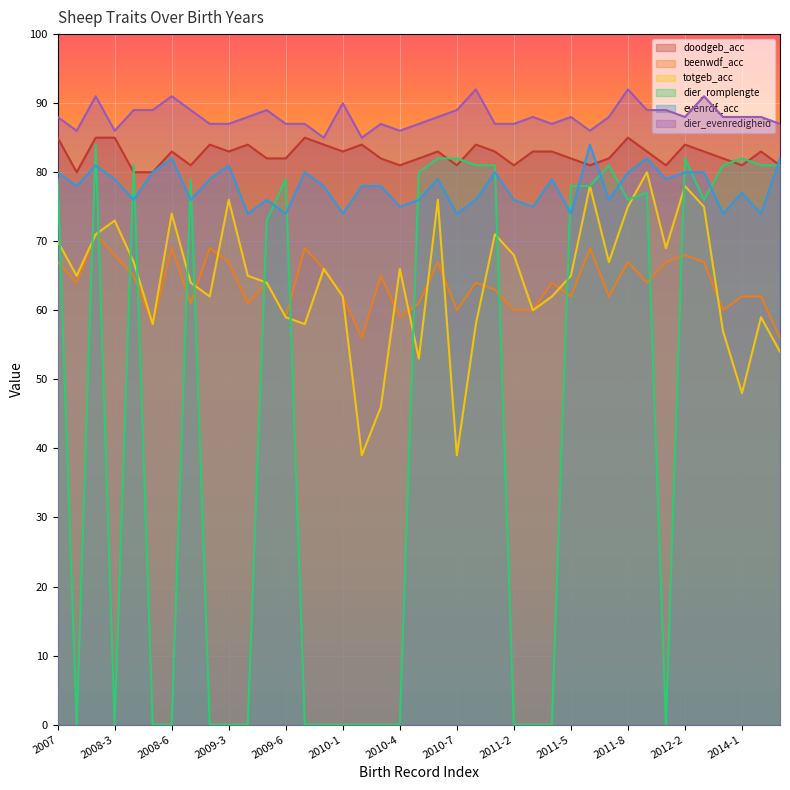

At which category does evenrdf_acc reach its first local peak?

2008-2